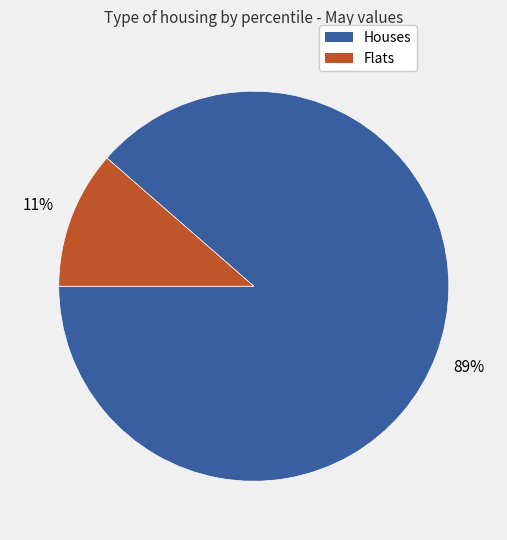

To the nearest percent, what is the average slice percentage?

50%